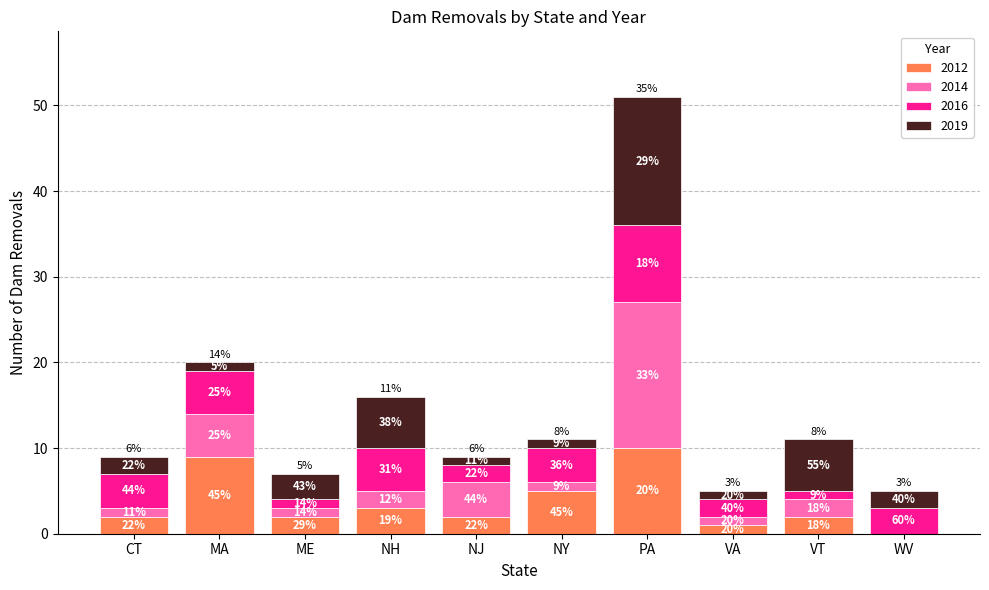

Count the 2012 values in the range 2 to 5.

6